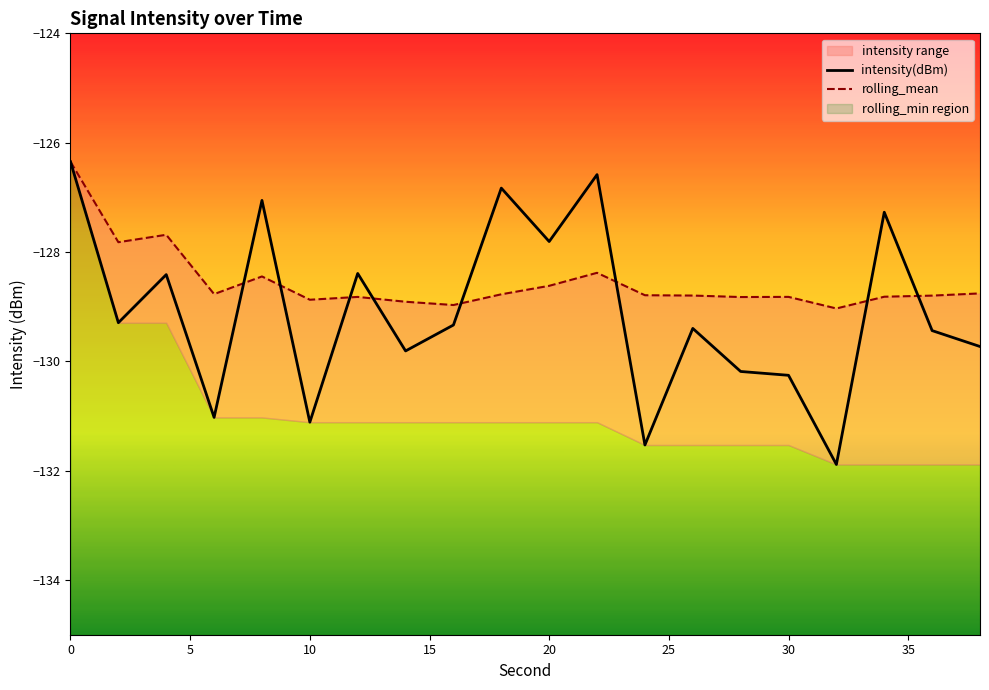

Reading left to right, transcribe all the data shown in this chart.

intensity(dBm): -126.3	-129.3	-128.4	-131.0	-127.1	-131.1	-128.4	-129.8	-129.3	-126.8	-127.8	-126.6	-131.5	-129.4	-130.2	-130.3	-131.9	-127.3	-129.4	-129.7
rolling_mean: -126.3	-127.8	-127.7	-128.8	-128.4	-128.9	-128.8	-128.9	-129.0	-128.8	-128.6	-128.4	-128.8	-128.8	-128.8	-128.8	-129.0	-128.8	-128.8	-128.8